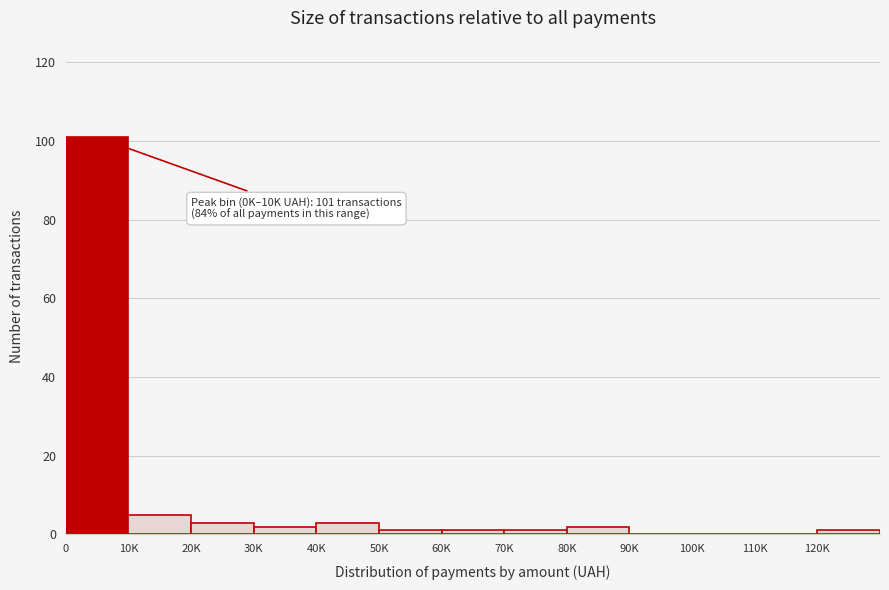

Reading left to right, what are all the values shown in this chart?

0=101	10K=5	20K=3	30K=2	40K=3	50K=1	60K=1	70K=1	80K=2	90K=0	100K=0	110K=0	120K=1